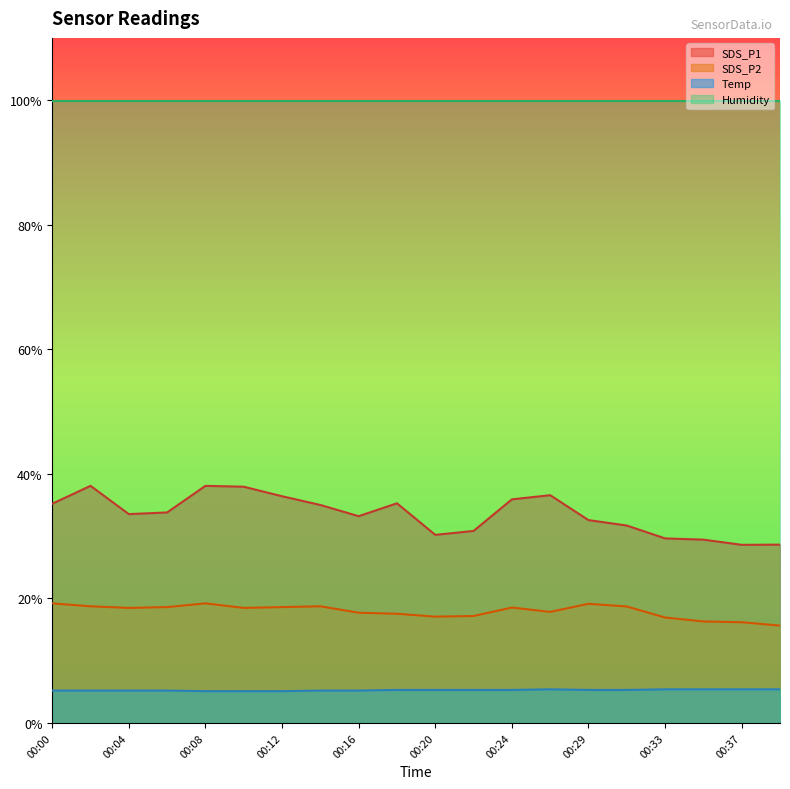

What is the maximum value for Humidity?

99.9